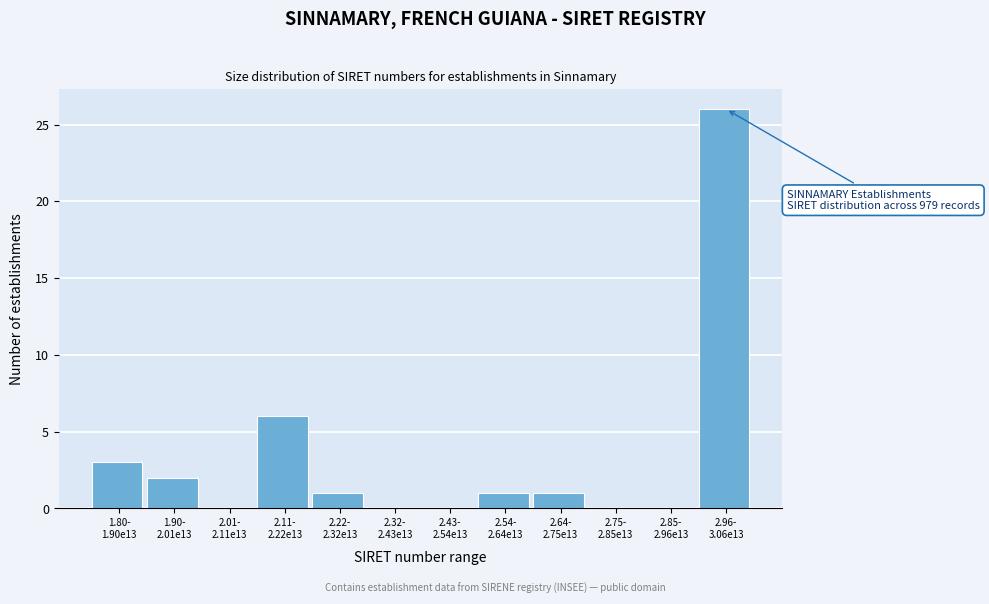

What is the greatest value displayed?

26